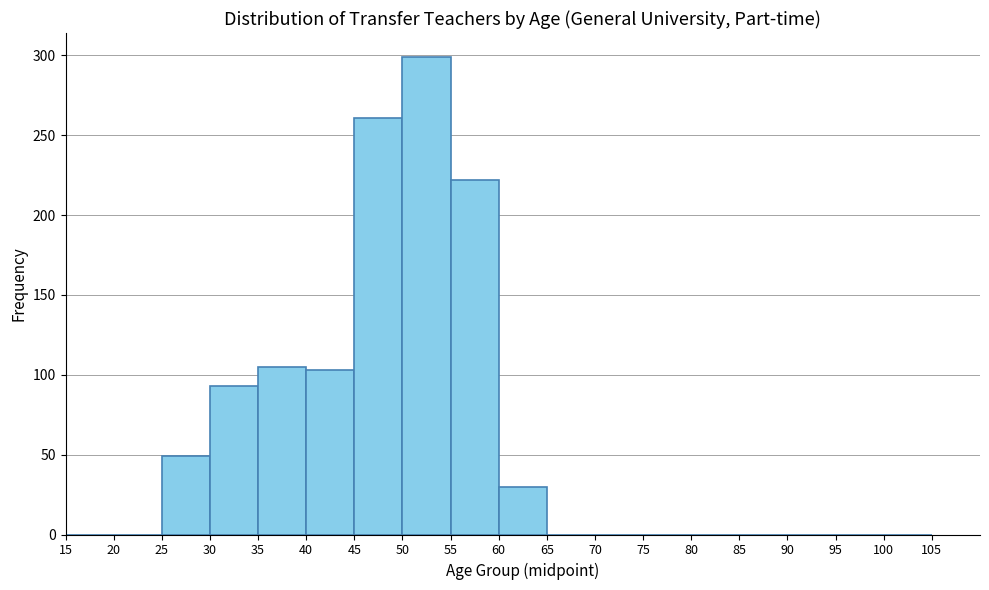

Reading left to right, transcribe this chart: for each bar, give the range it covers on the x-axis and its height. The values are not printed on the chart, so give them approximately, as read against the axis.

15 to 20: 0
20 to 25: 0
25 to 30: 50
30 to 35: 95
35 to 40: 105
40 to 45: 105
45 to 50: 260
50 to 55: 300
55 to 60: 220
60 to 65: 30
65 to 70: 0
70 to 75: 0
75 to 80: 0
80 to 85: 0
85 to 90: 0
90 to 95: 0
95 to 100: 0
100 to 105: 0